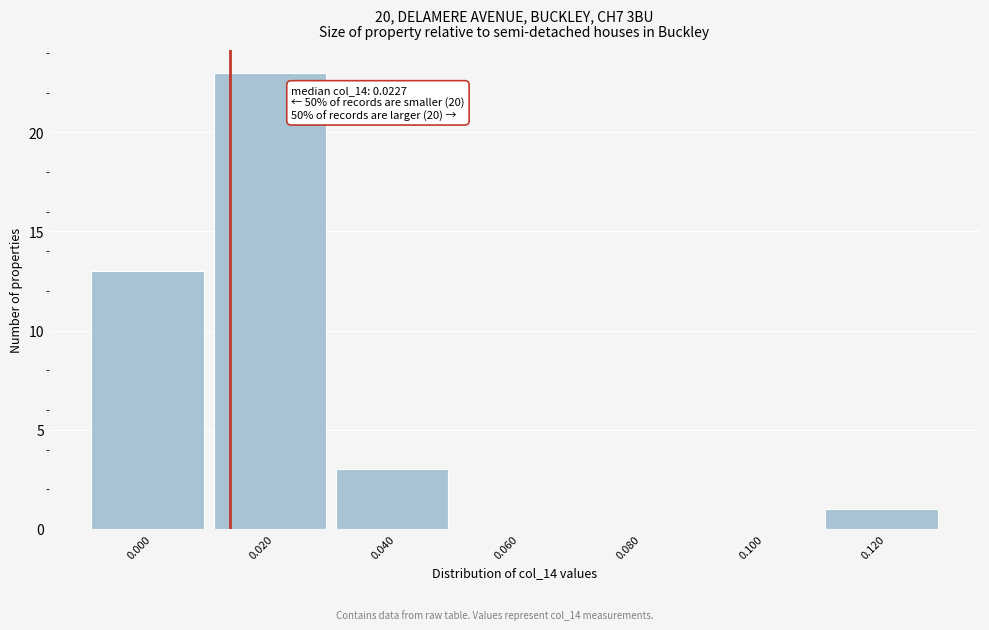

Is it true that the value at 0.040 is 1?

False